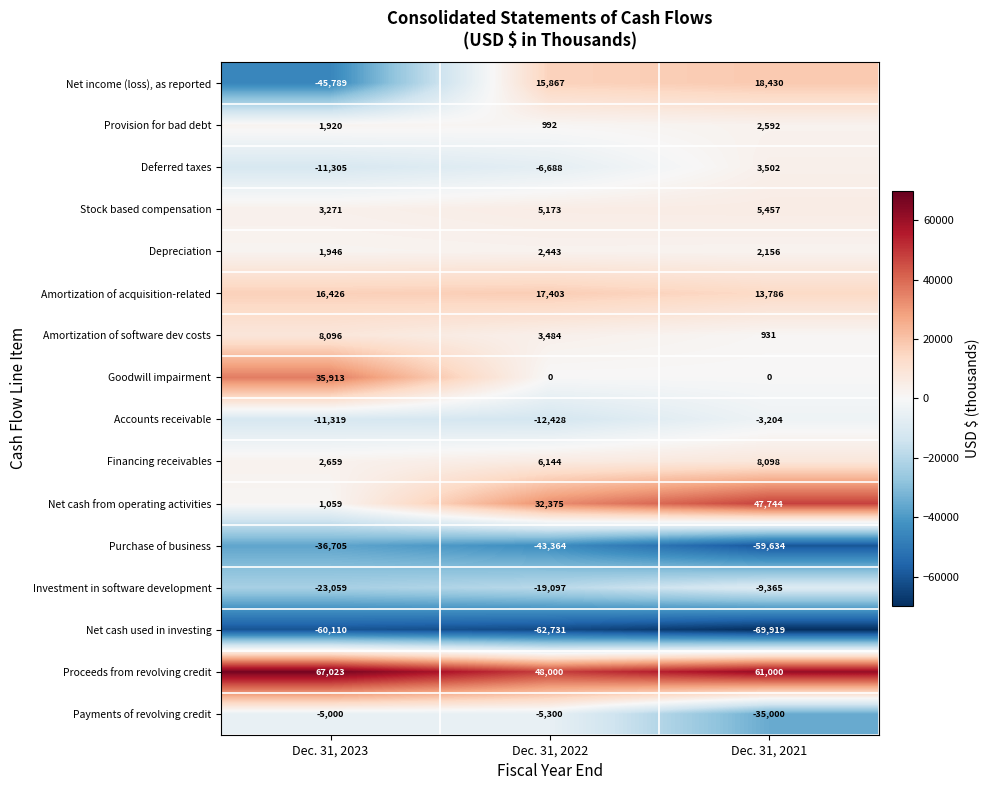

What is the spread (max minus min) of values at Dec. 31, 2022?

110731